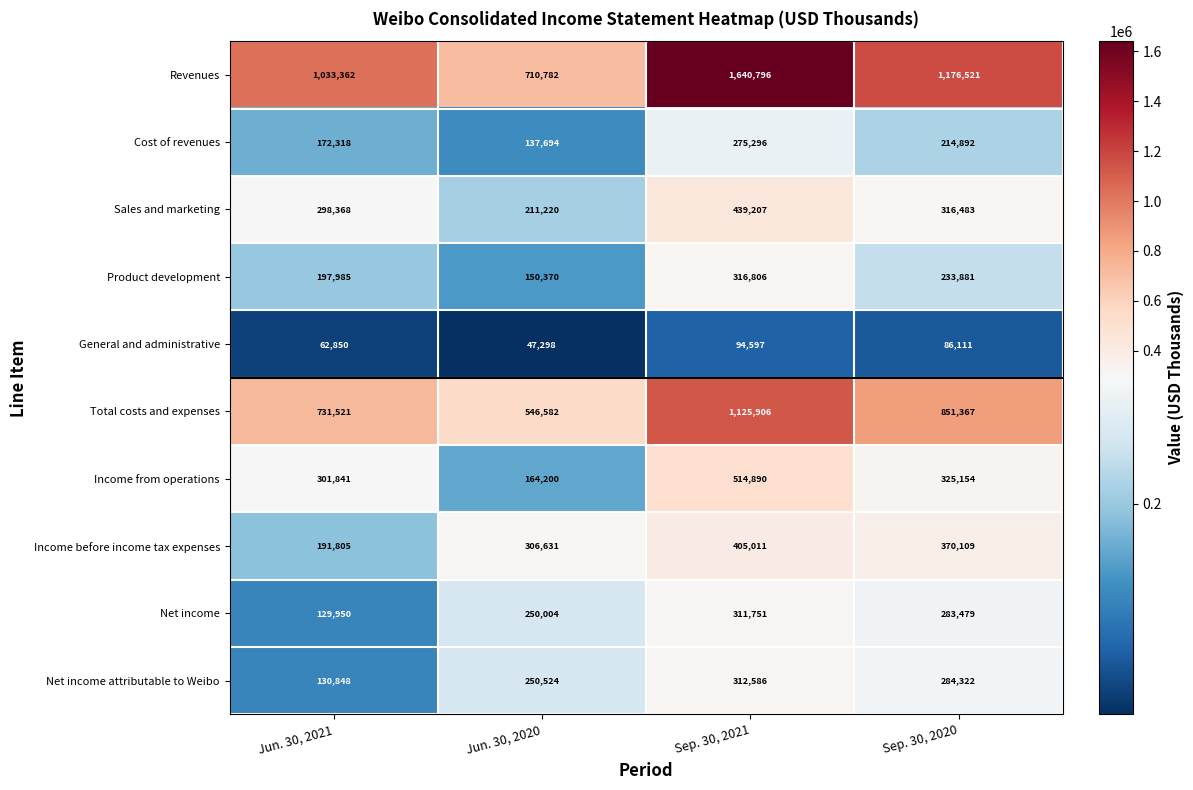

At which category does the chart reach its minimum across all series?

Jun. 30, 2020